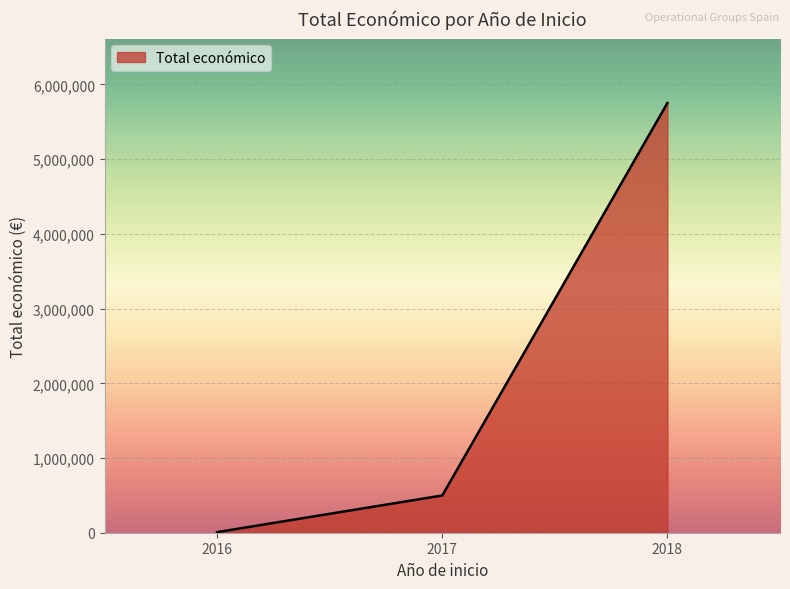

Rank the categories by value from highest to lowest.

2018, 2017, 2016